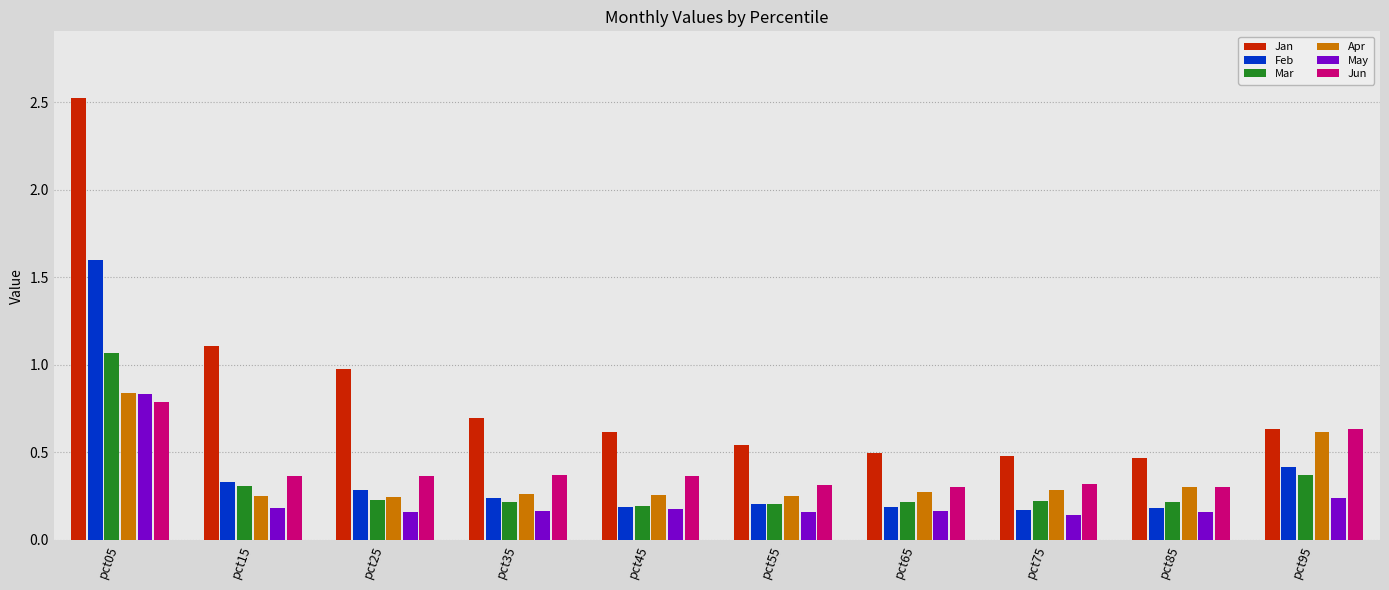

At which label does Feb reach its peak?

pct05